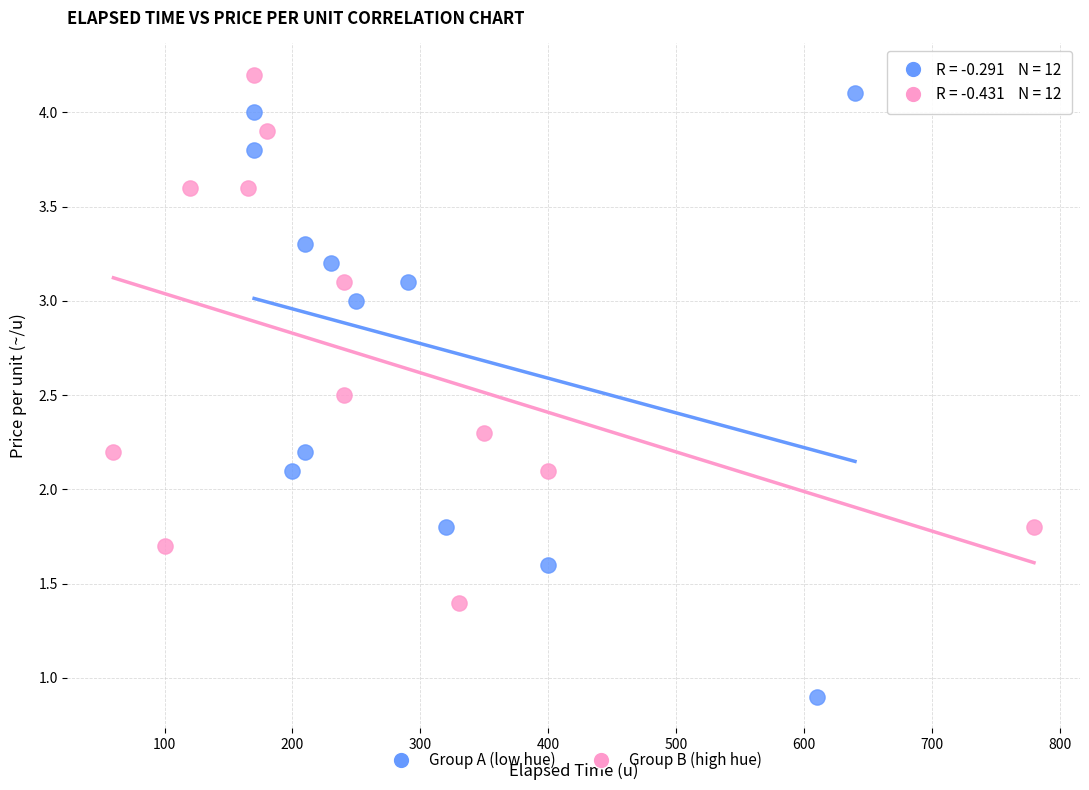

Which series reaches the minimum Y coordinate?

Group A (low hue)